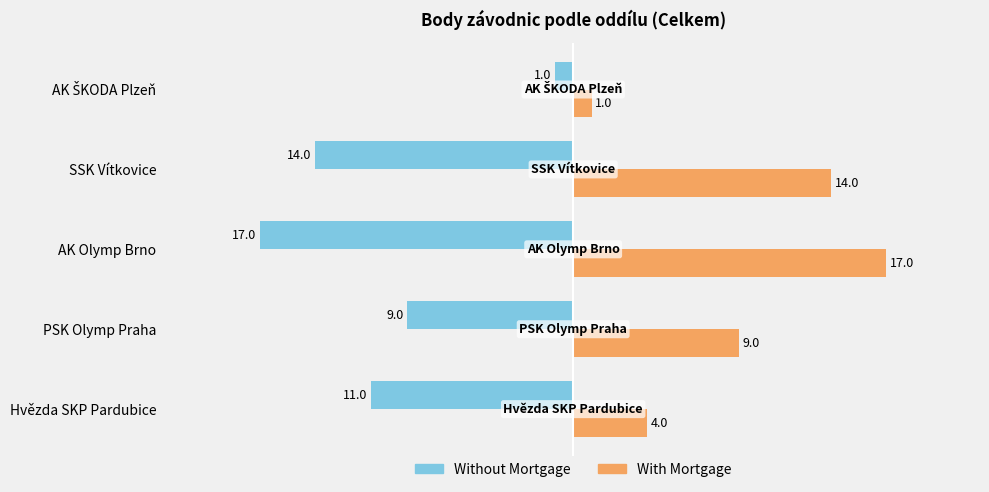

What is the average value of the With Mortgage series?

9